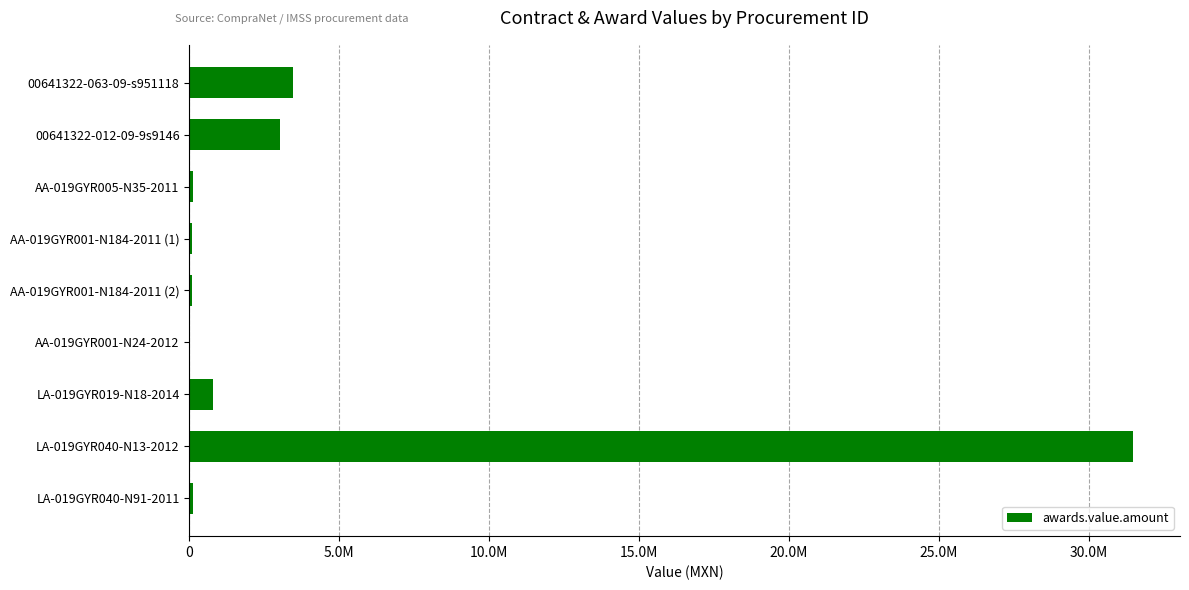

How many values are below 117584?

4